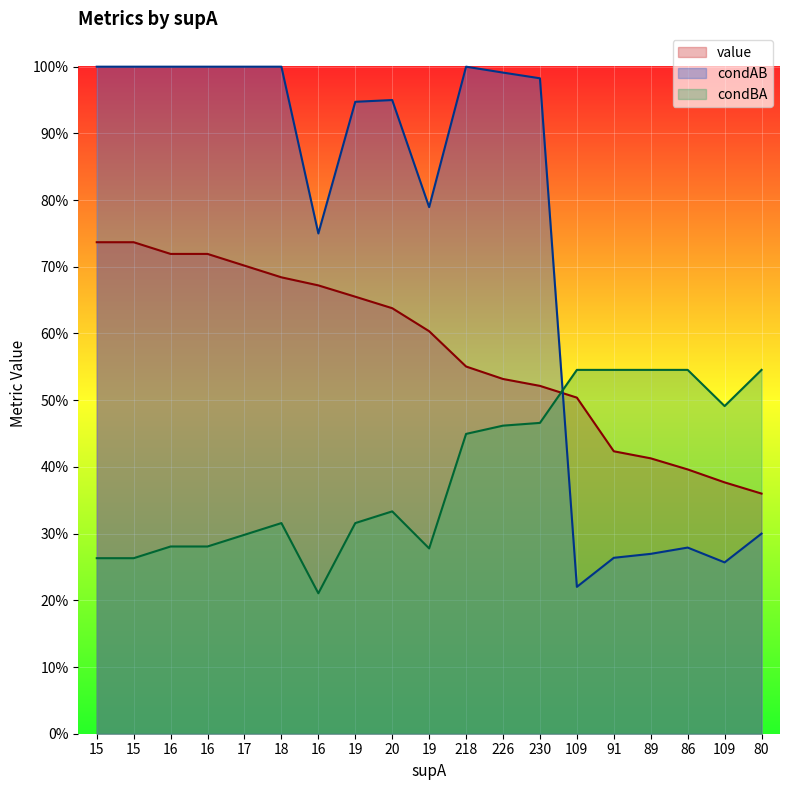

What is the difference between the maximum and minimum values in the condBA series?

0.3